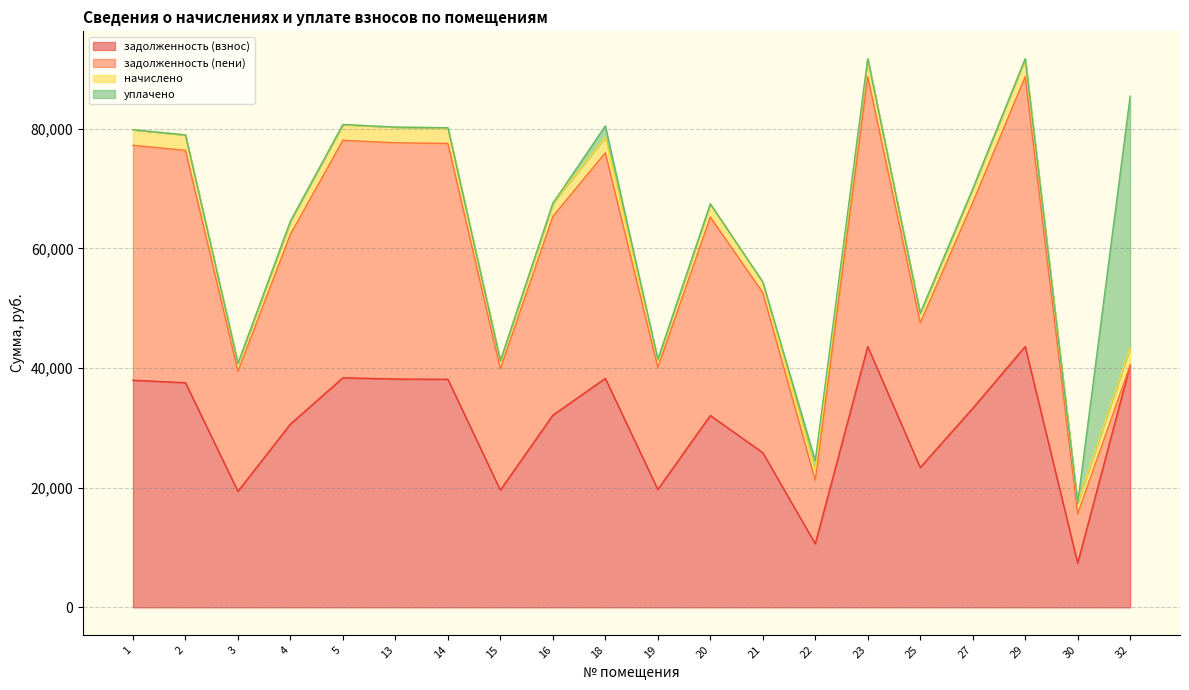

Does the chart display data point markers on the line(s)?

No